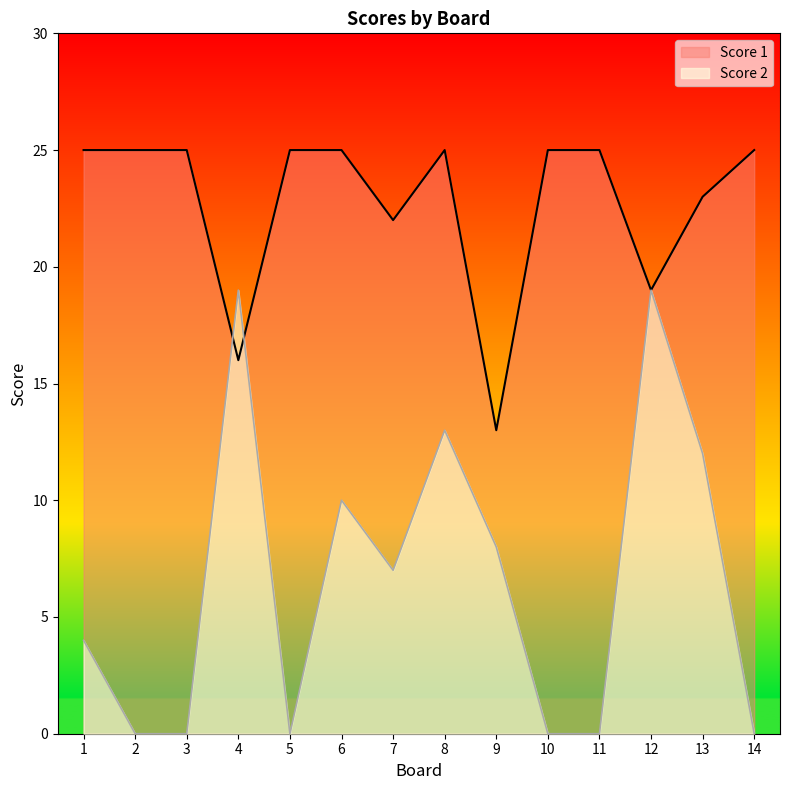

At how many categories does at least one series exceed 8?

14